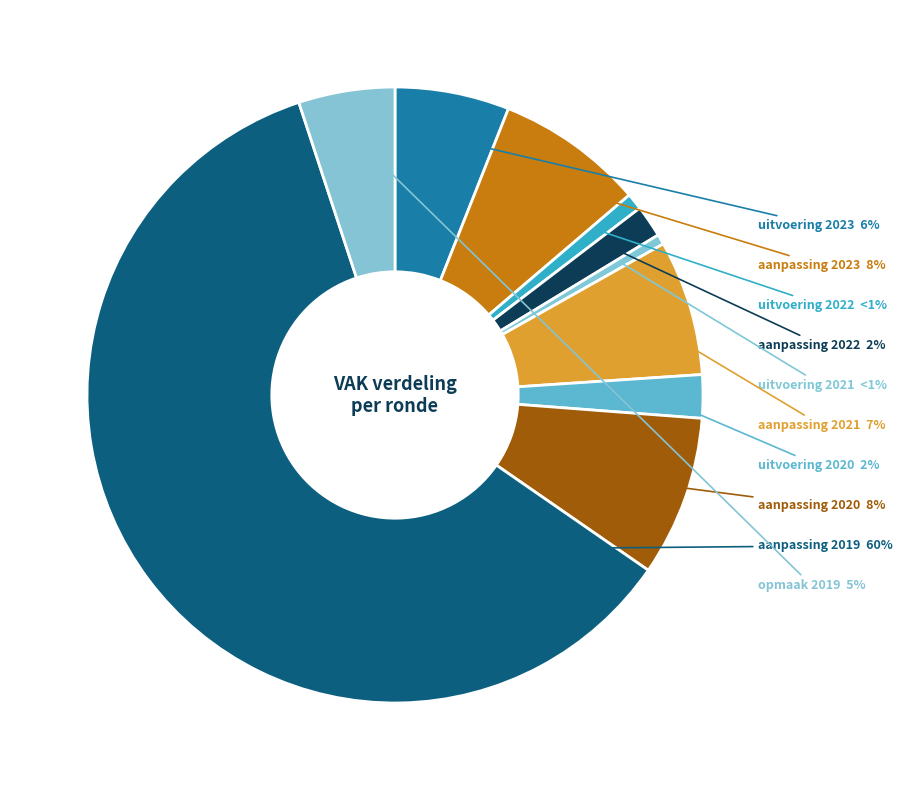

Which slice is the largest?

aanpassing 2019